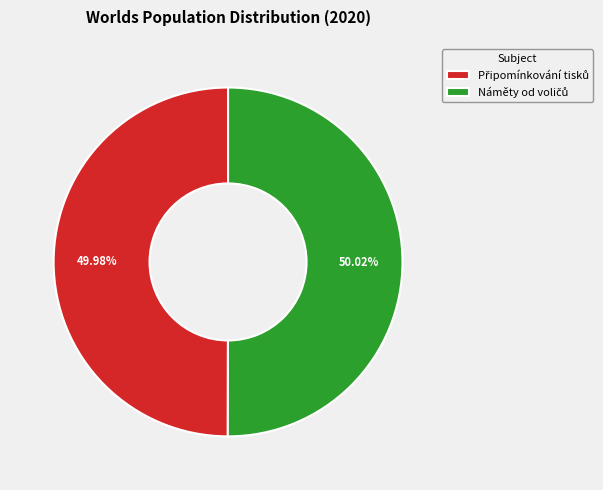

Is there any slice that represents more than half of the pie?

Yes